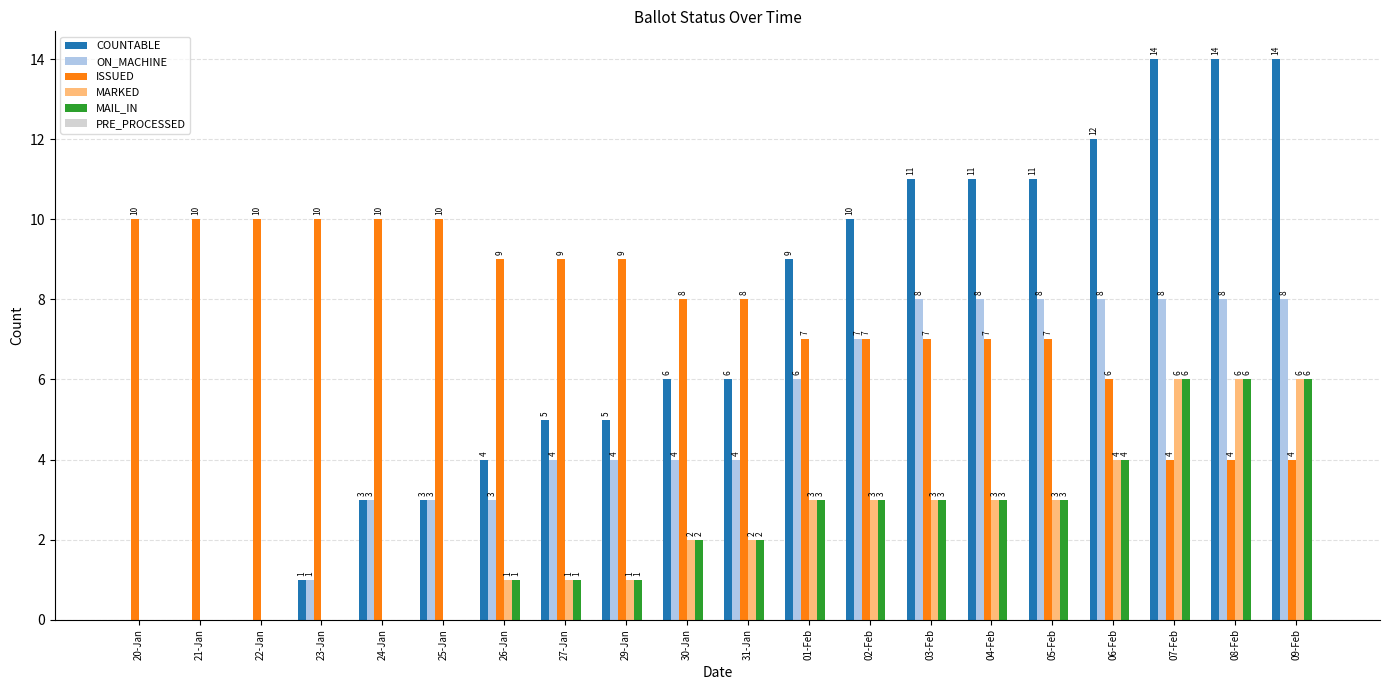

What is the sum of the COUNTABLE values at 29-Jan and 06-Feb?

17